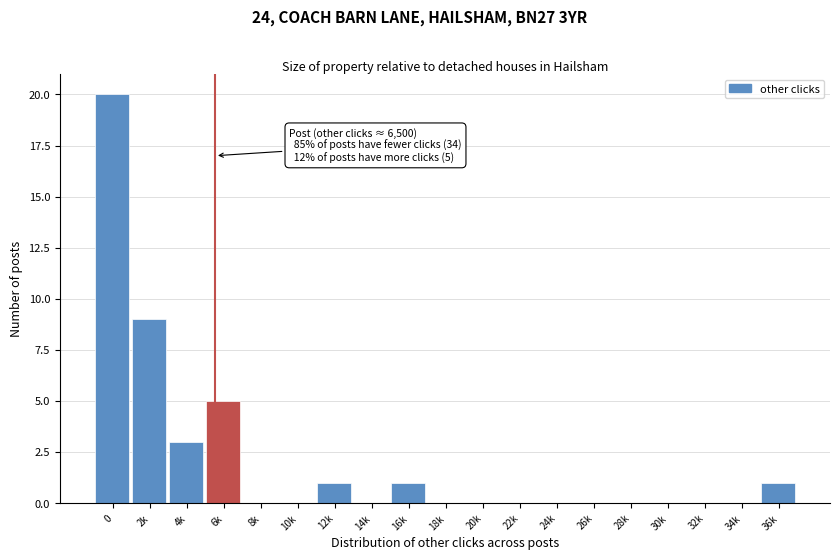

Reading right to left, extract all data points from this chart.

36k=1	34k=0	32k=0	30k=0	28k=0	26k=0	24k=0	22k=0	20k=0	18k=0	16k=1	14k=0	12k=1	10k=0	8k=0	6k=5	4k=3	2k=9	0=20